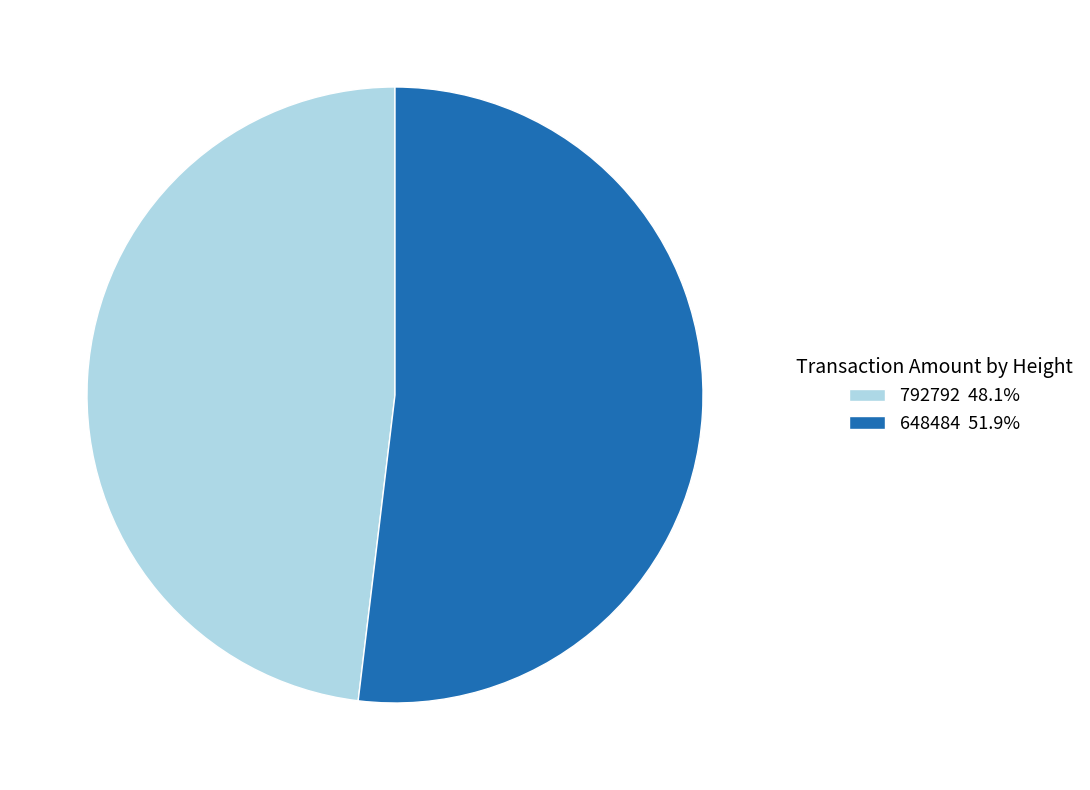

Which slice is the smallest?

792792